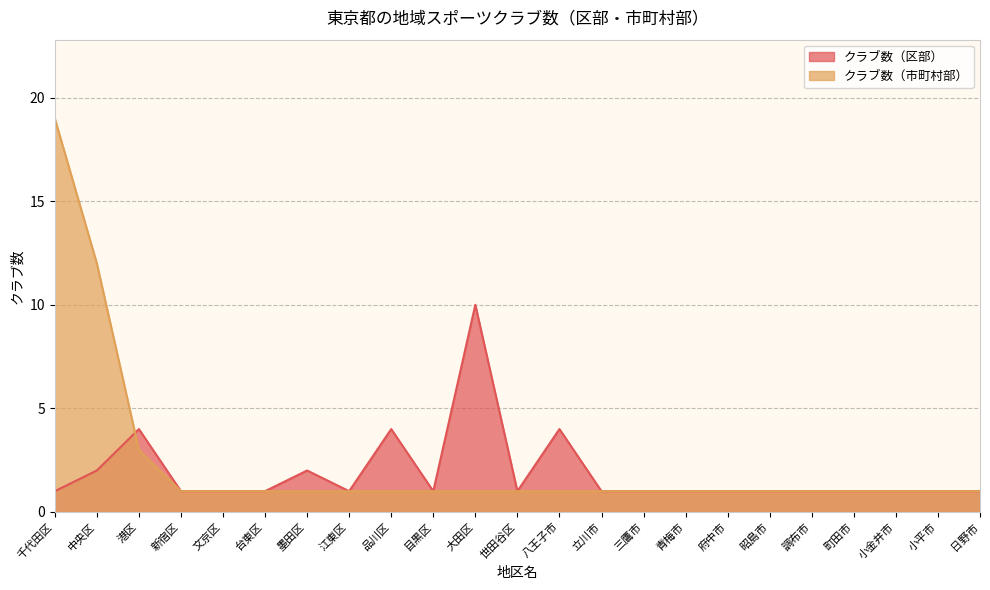

What is the sum of the クラブ数（区部） values at 港区 and 府中市?

5